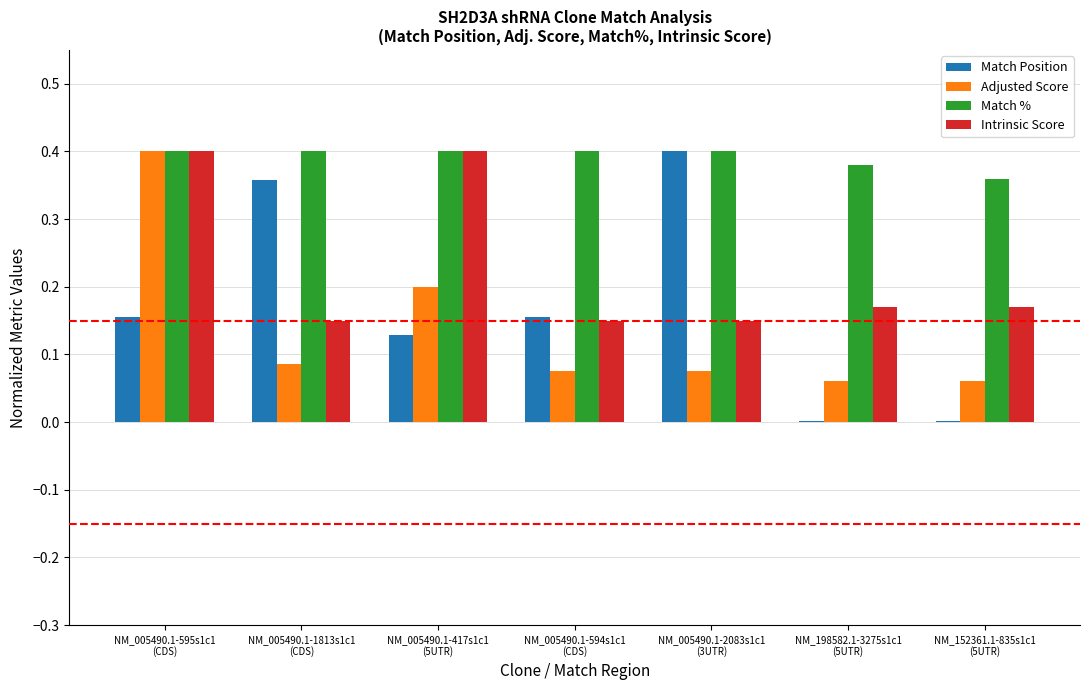

The value of Match Position at NM_005490.1-417s1c1
(5UTR) is 0.2. True or false?

False